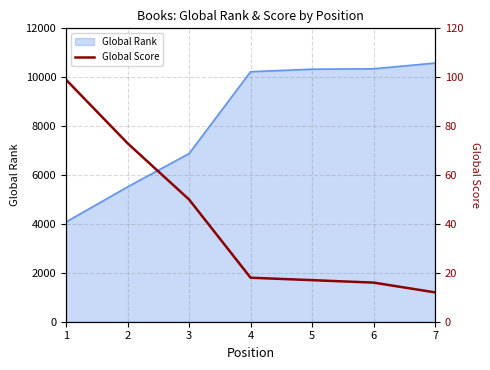

How many data points are less than 18?

3